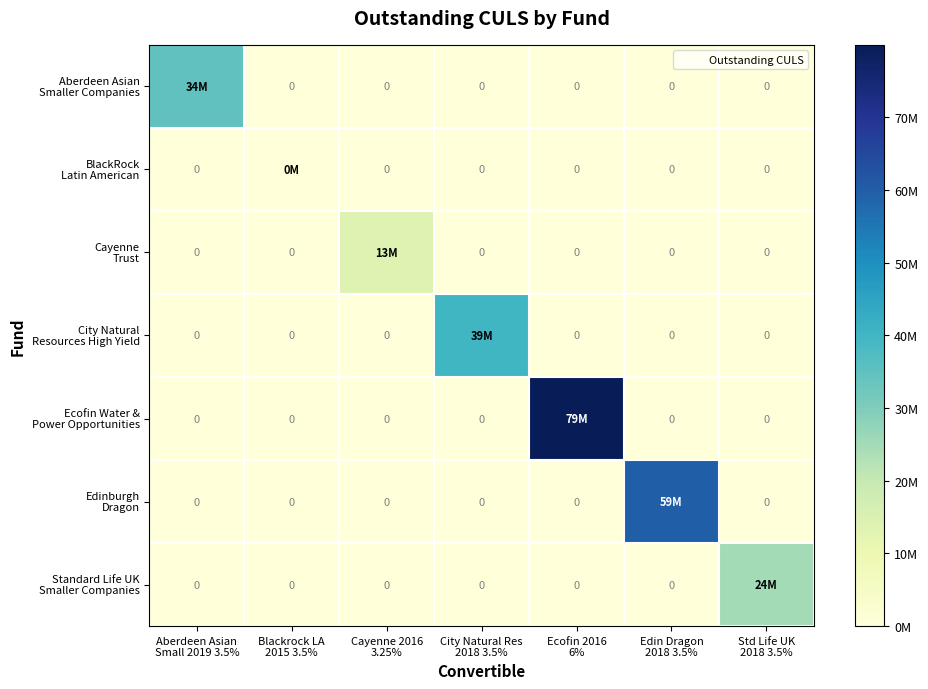

At Cayenne 2016 3.25%, list the series in order from smallest to largest.

Aberdeen Asian Smaller Companies, BlackRock Latin American, City Natural Resources High Yield, Ecofin Water & Power Opportunities, Edinburgh Dragon, Standard Life UK Smaller Companies, Cayenne Trust